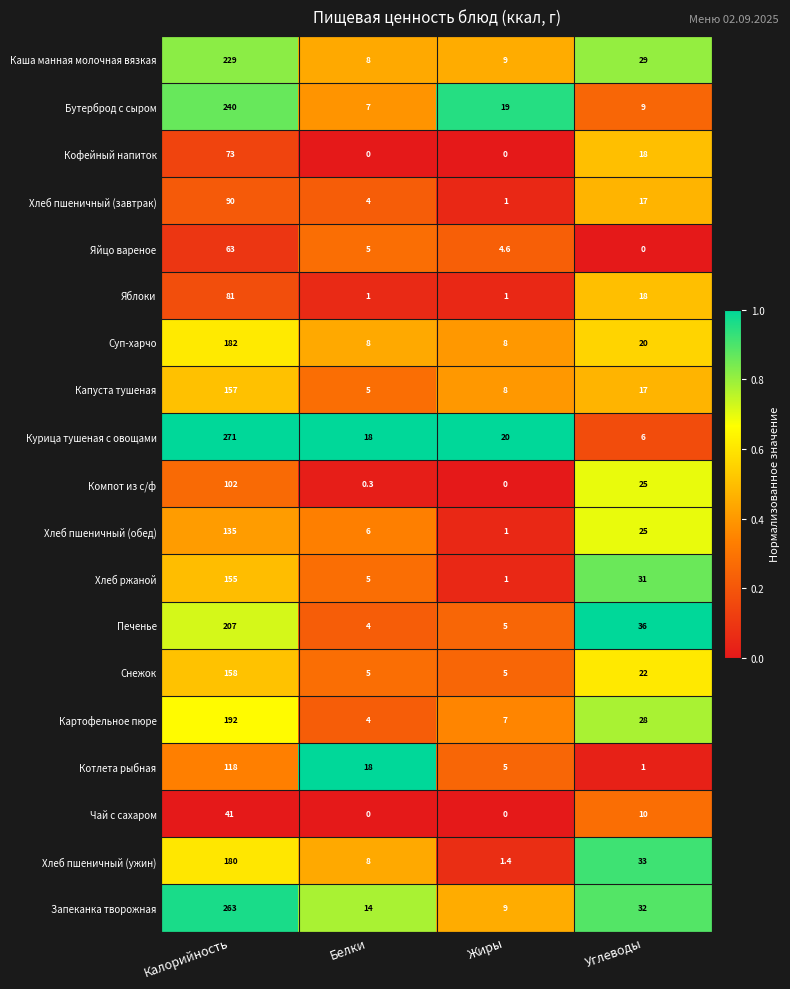

Is it true that Печенье equals 5.0 at Жиры?

True